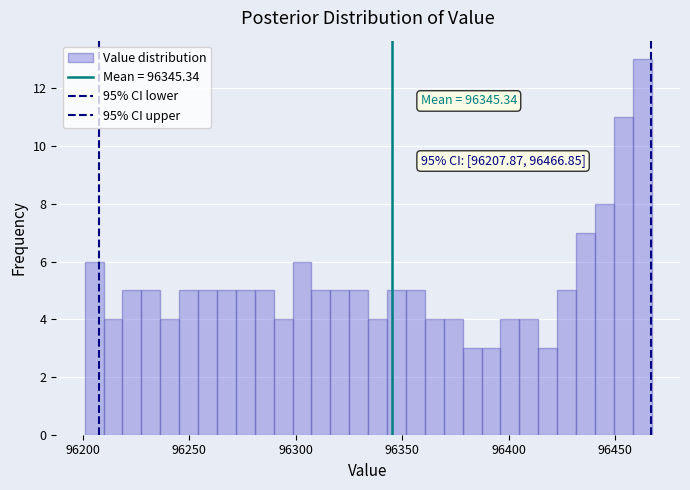

Read against the x-axis, roughly where is the centre of the tallest bar?

96465